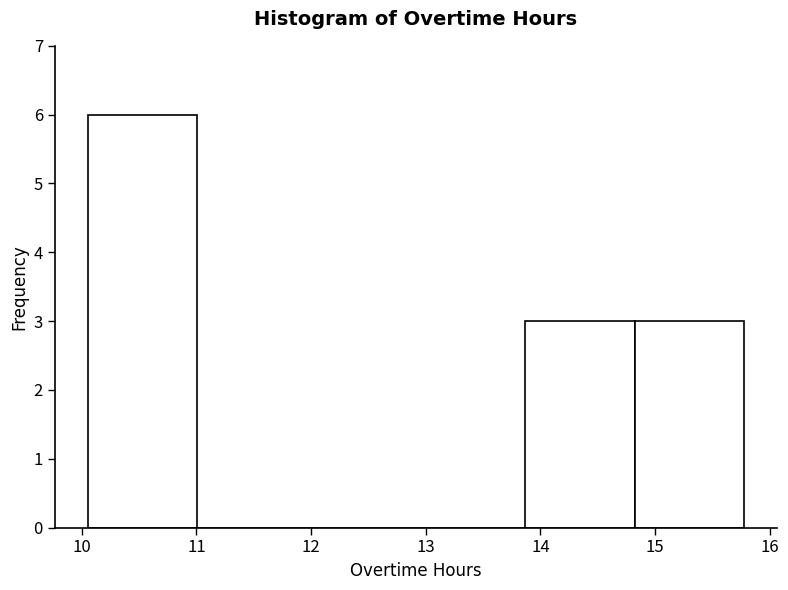

How tall is the bar that spans 13.9 to 14.8 on the x-axis? Neither the bar edges nor the heights are printed on the chart, so give them approximately, as read against the axes.

3